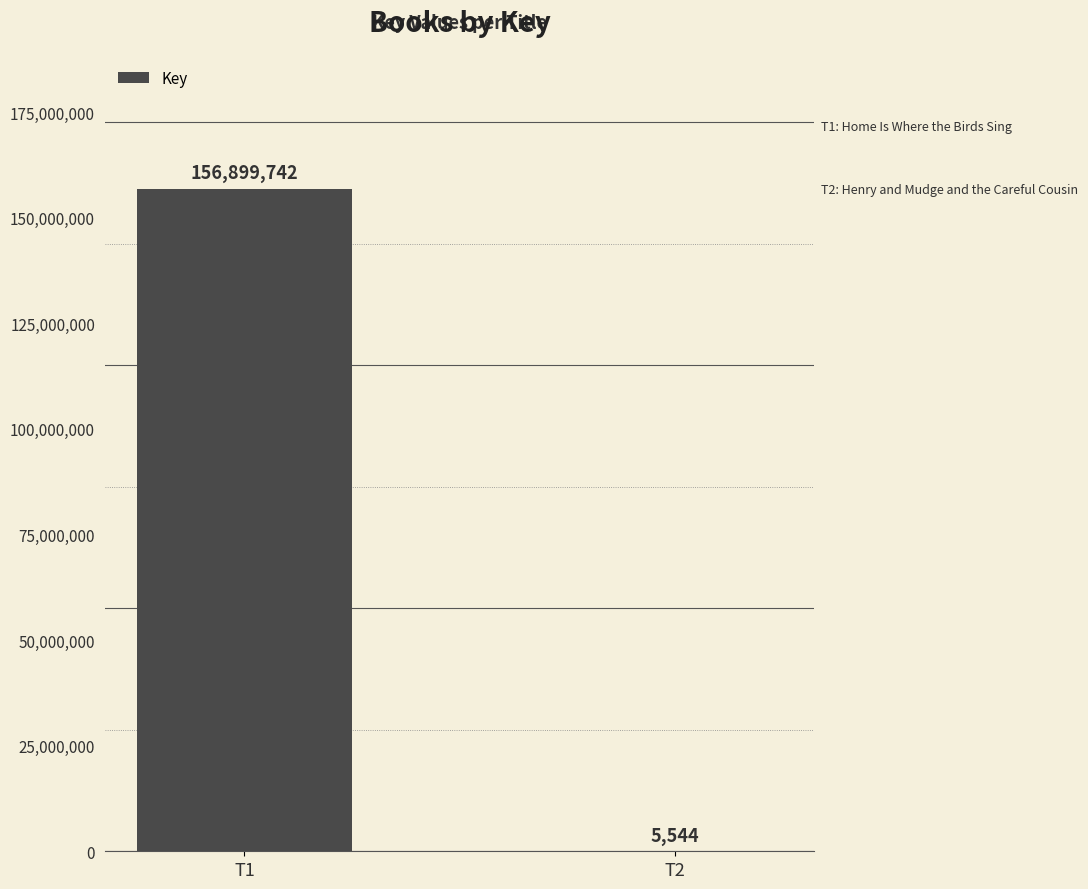

Does the chart contain stacked bars?

No